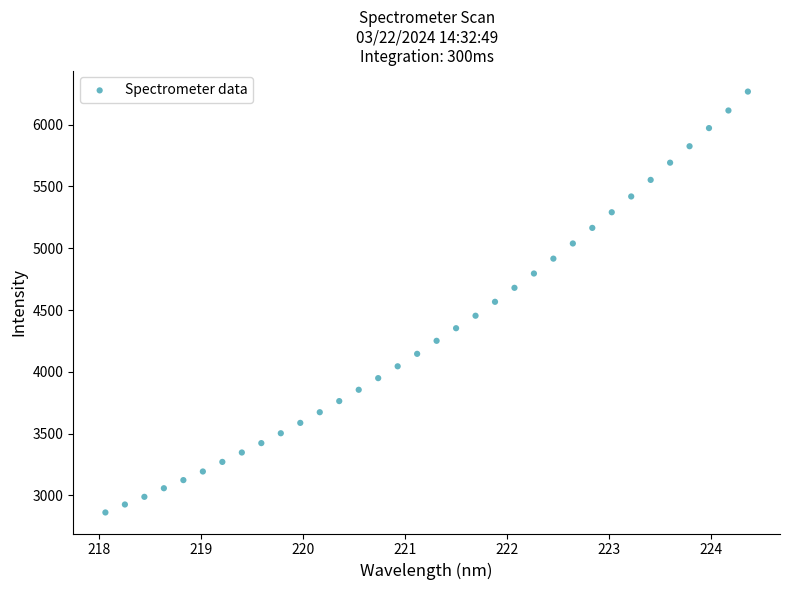

What is the range of X values (max minus min)?

6.3